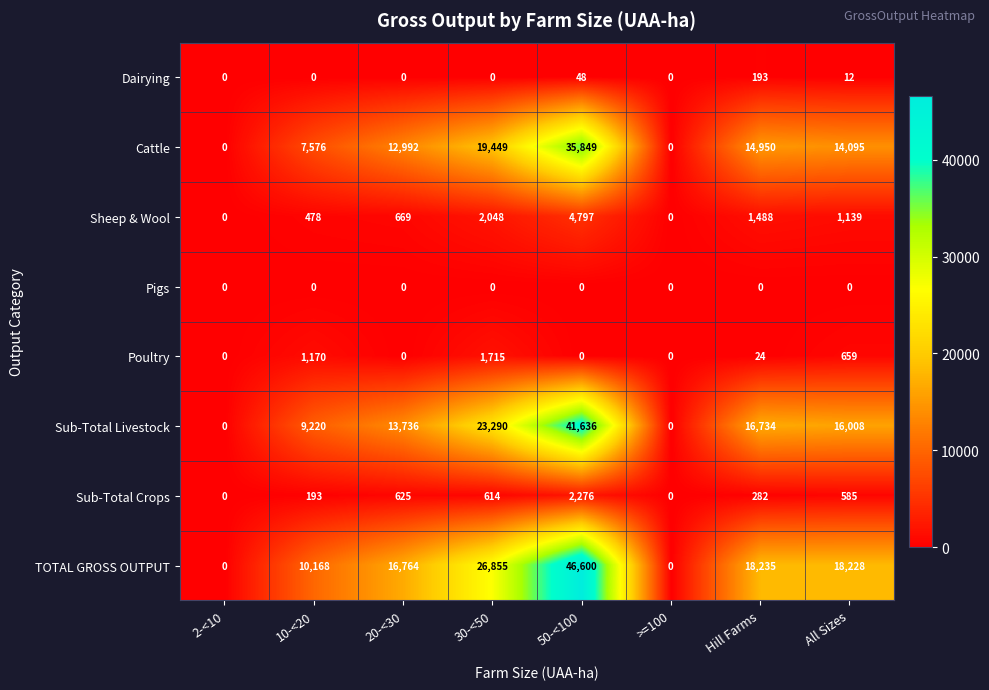

At which category is the sum across all series the highest?

50-<100